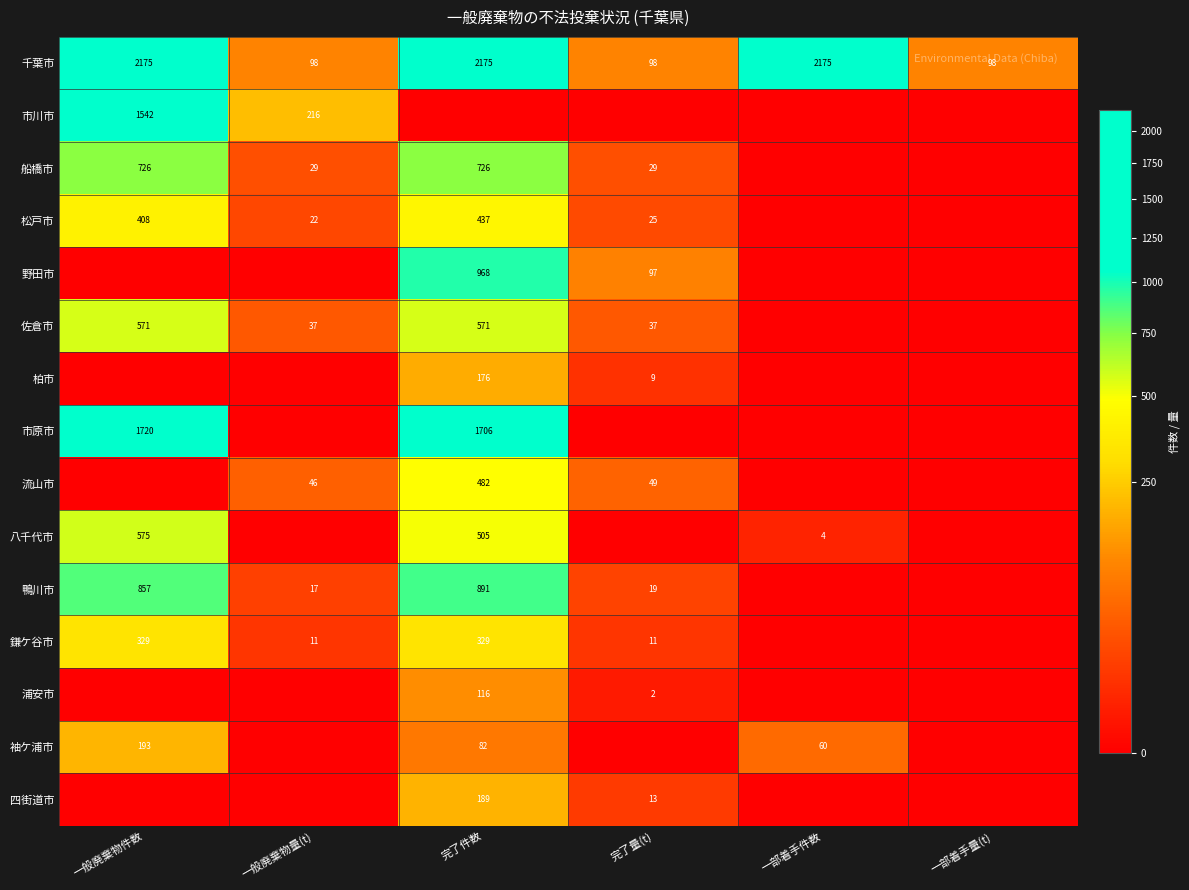

What is the difference between the second highest and second lowest values in the 千葉市 series?

2077